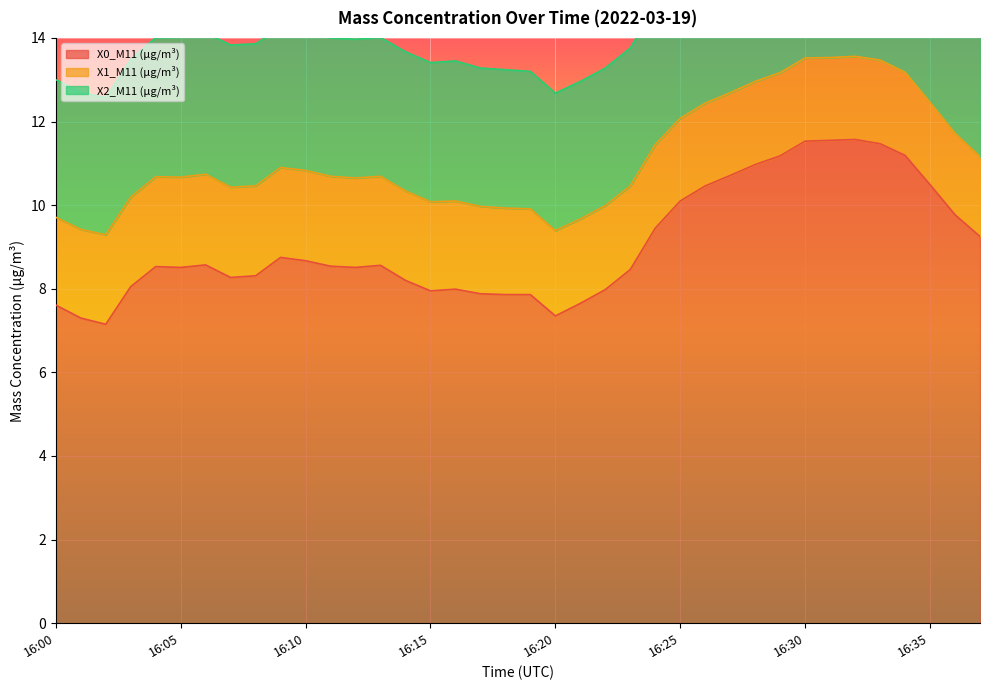

True or false: X1_M11 (μg/m³) has a value of 1.9 at 16:37.

True